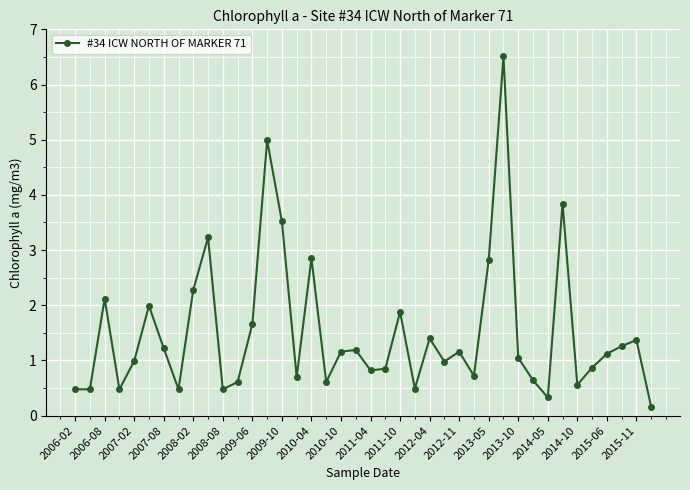

True or false: there are more than 1 points higher than both neighbors.

True